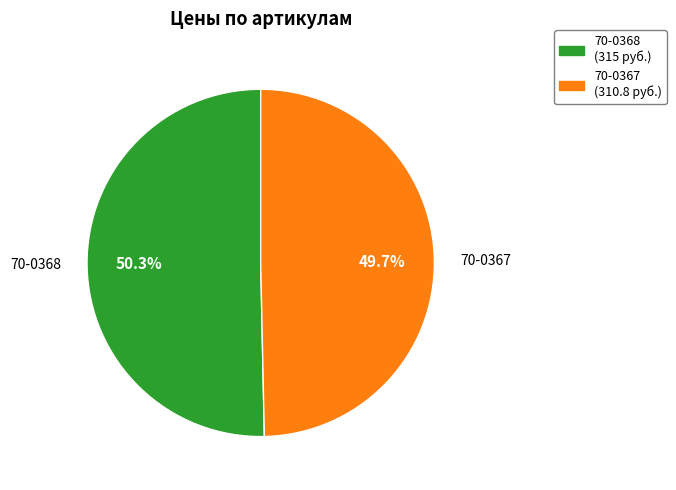

Which slice is the smallest?

70-0367